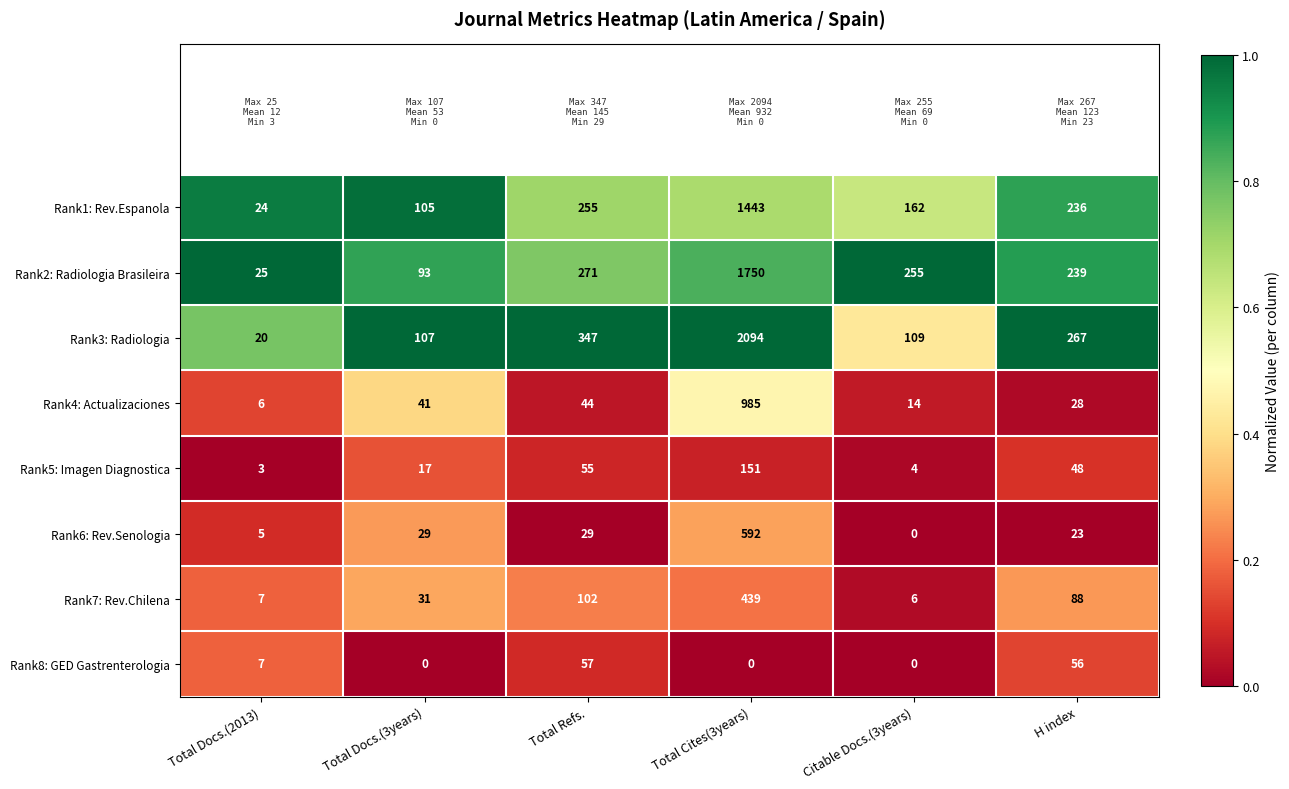

Rank the series by their maximum value, from lowest to highest.

Rank8: GED Gastrenterologia, Rank5: Imagen Diagnostica, Rank7: Rev.Chilena, Rank6: Rev.Senologia, Rank4: Actualizaciones, Rank1: Rev.Espanola, Rank2: Radiologia Brasileira, Rank3: Radiologia